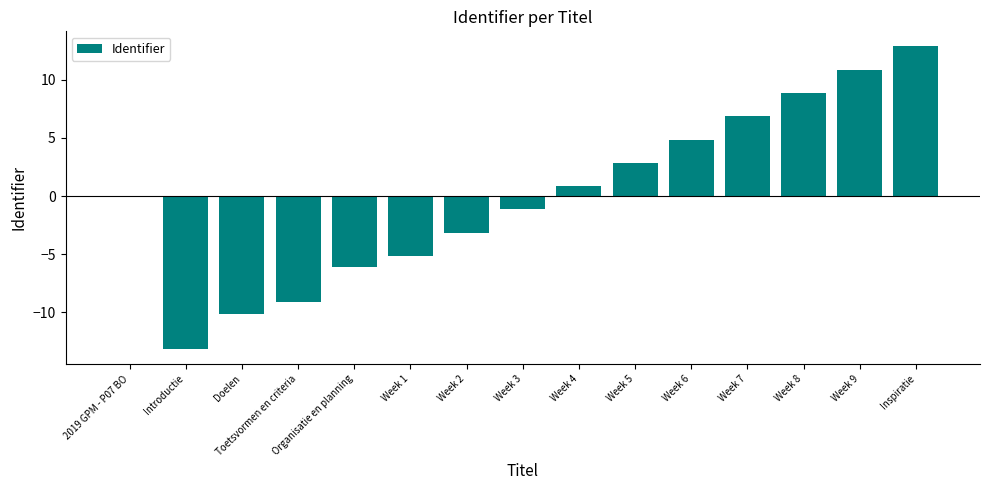

The chart shows a value of 8.9 at Week 8. True or false?

True